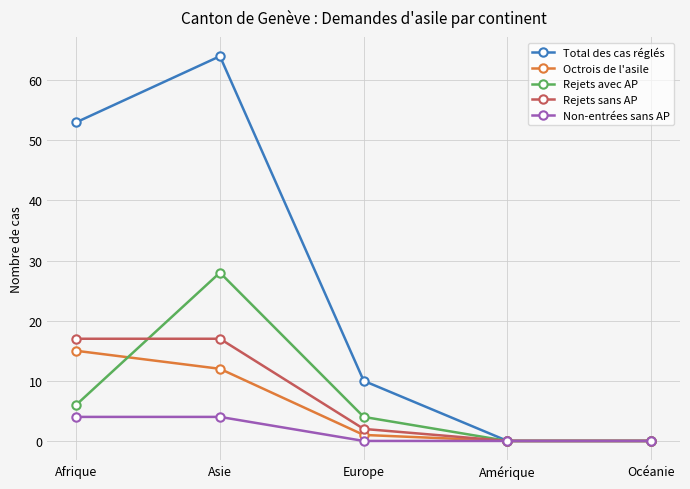

Where do Rejets avec AP and Rejets sans AP first cross each other?

Afrique and Asie